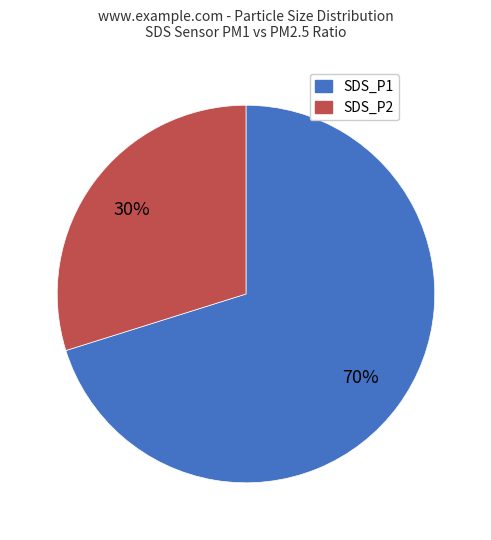

Does any single category account for the majority?

Yes